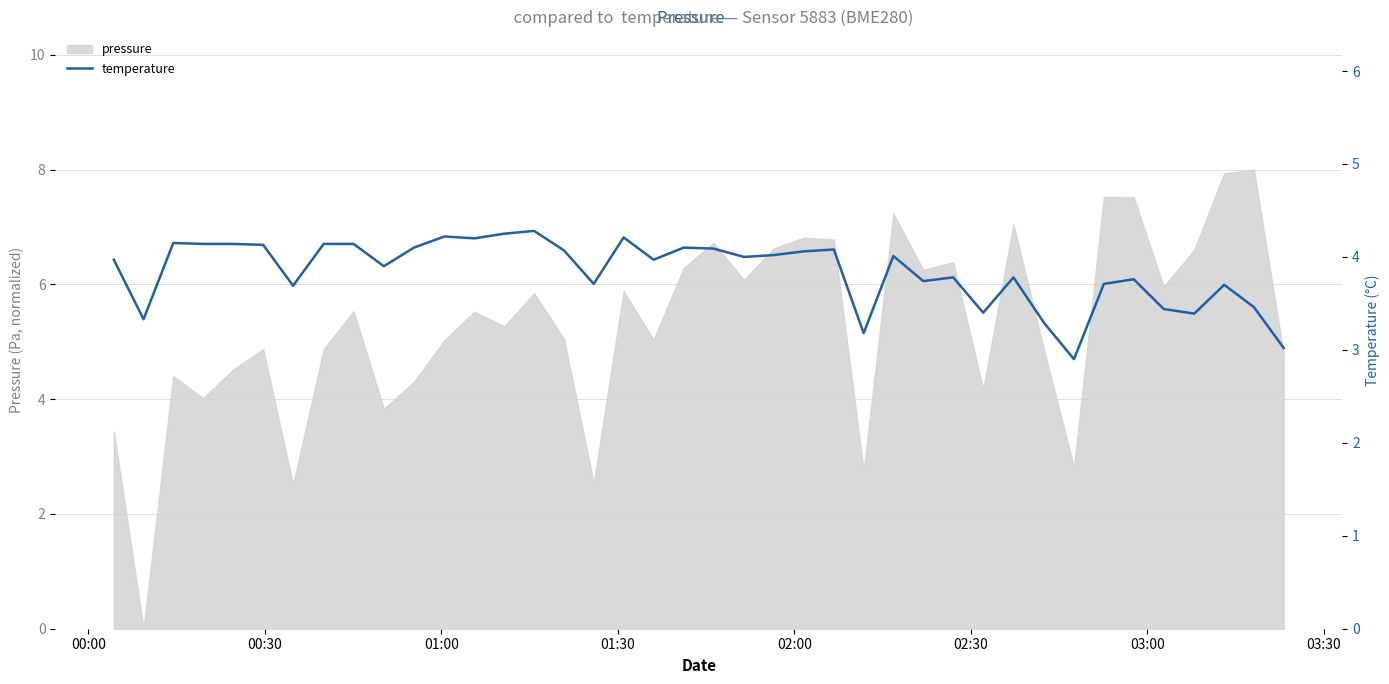

How many data points are less than 4?

20